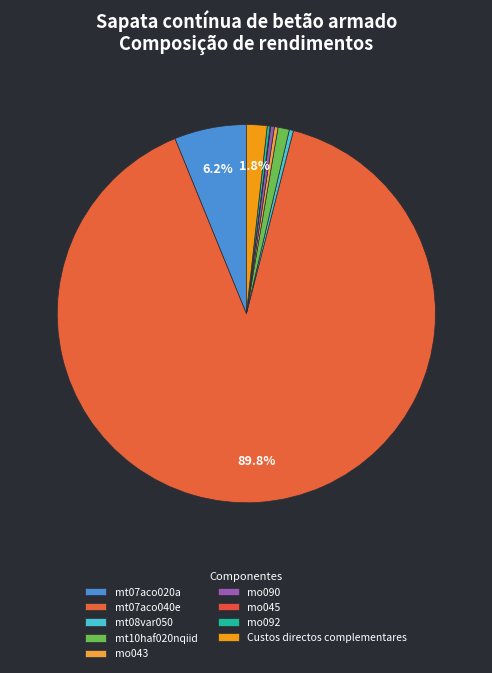

The mt07aco020a slice represents 6% of the pie. True or false?

True